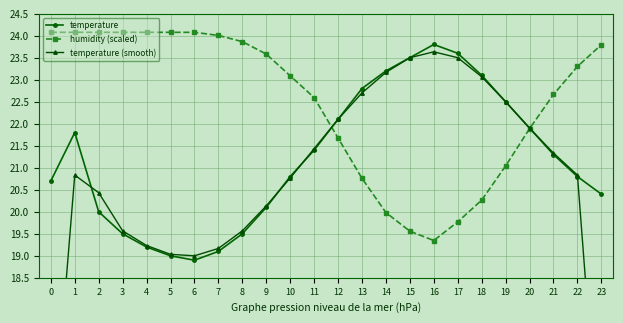

What is the value of the temperature point at the 24th from the left?

20.4